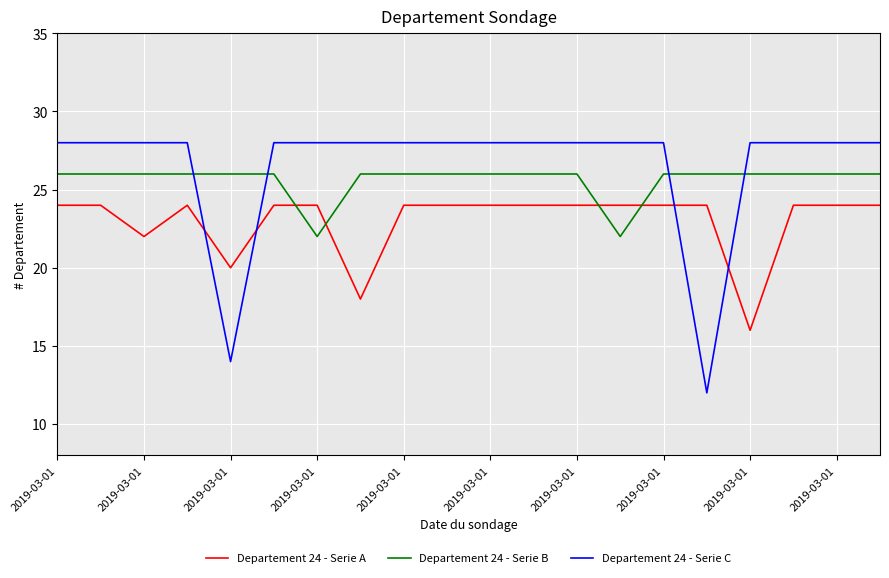

Rank the series by their average value, from lowest to highest.

Departement 24 - Serie A, Departement 24 - Serie B, Departement 24 - Serie C